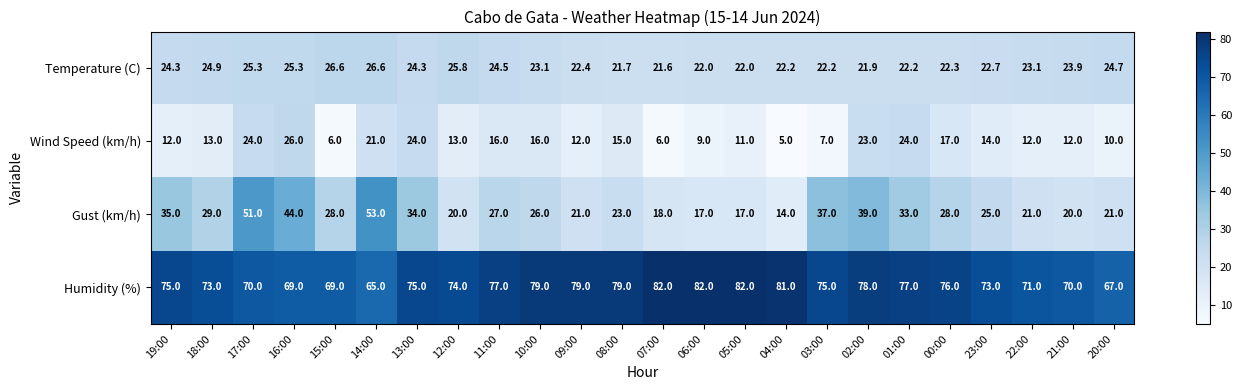

What is the sum of the Humidity (%) values at 08:00 and 10:00?

158.0